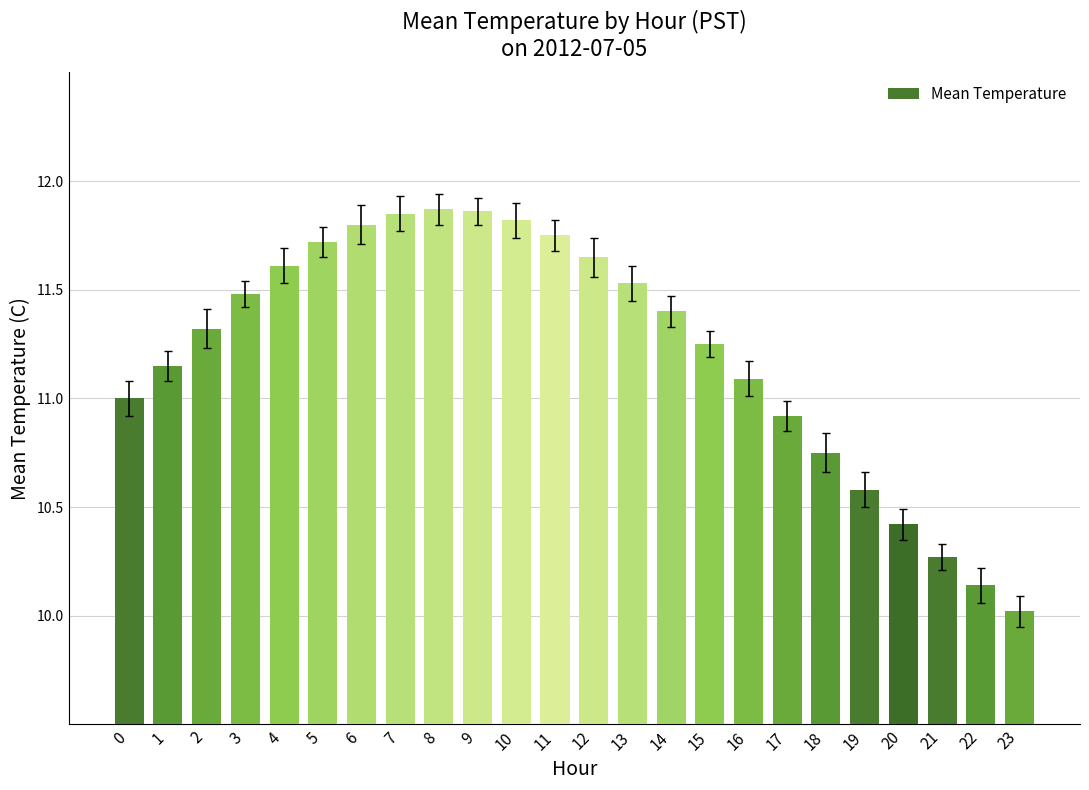

Read the value at 4.

11.6